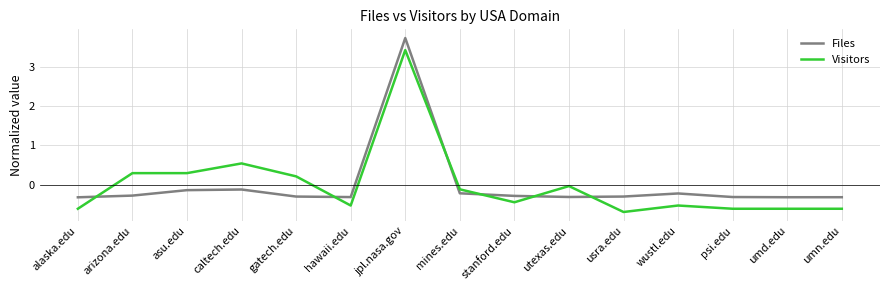

At which label does Visitors first exceed 0?

arizona.edu